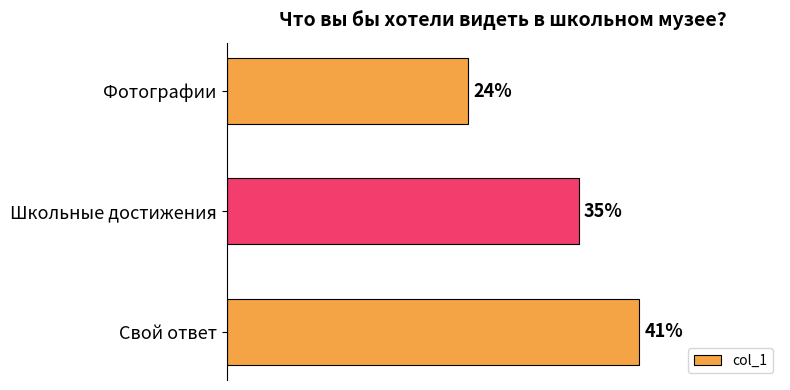

Where is the data nearest to the value 32?

Школьные достижения